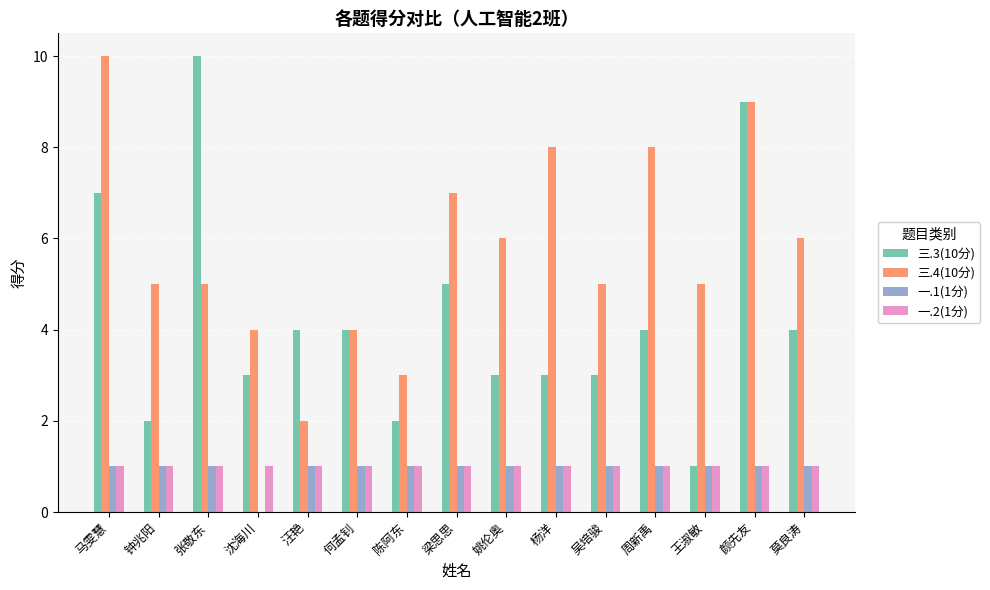

Which series has the widest spread of values?

三.3(10分)